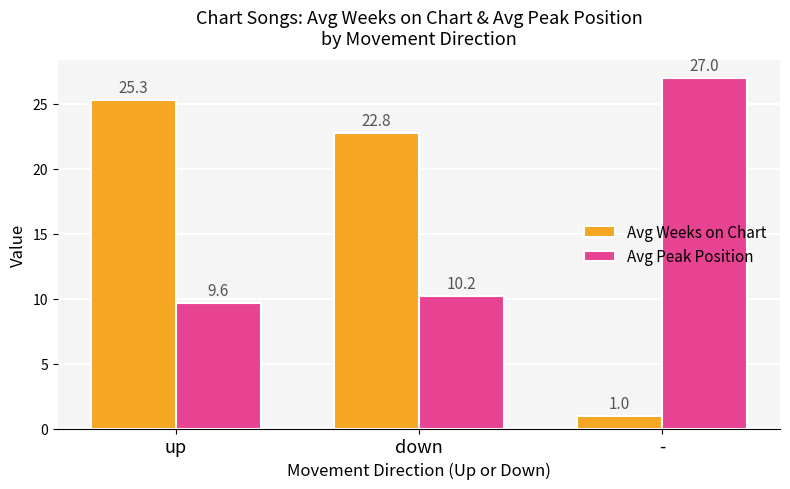

Is it true that Avg Peak Position equals 15.9 at down?

False